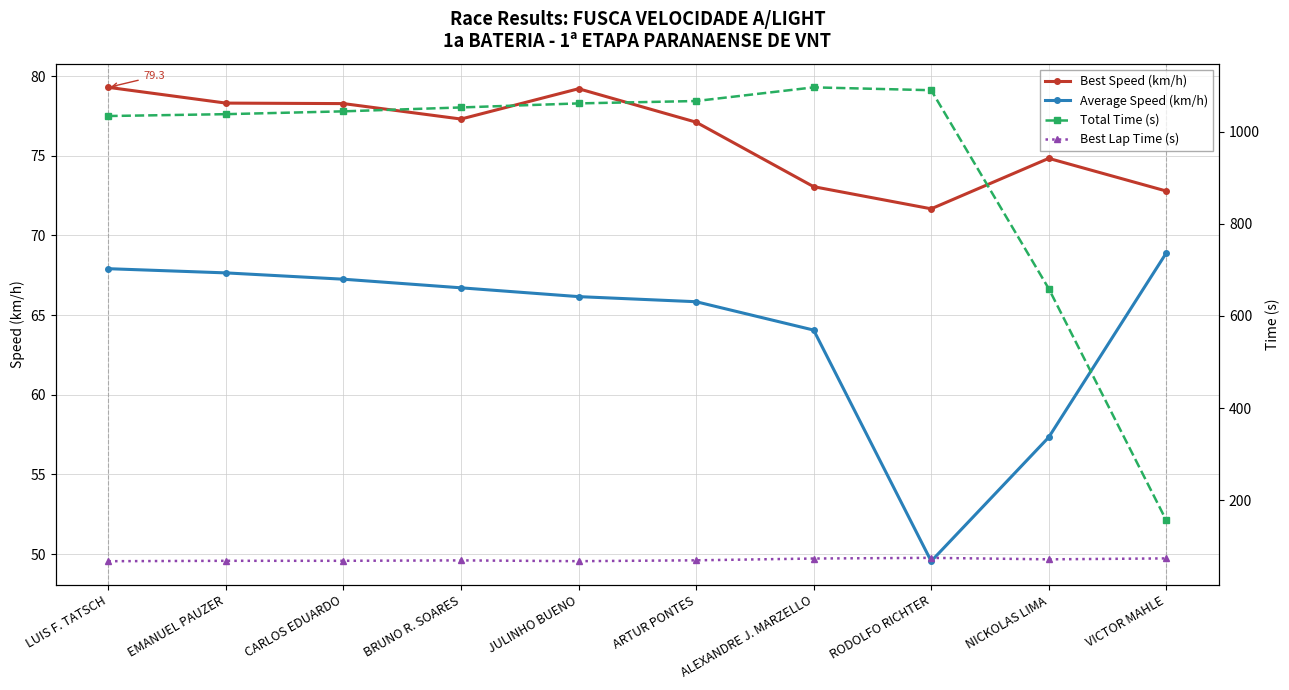

How many data points in Best Lap Time (s) are less than 70?

5